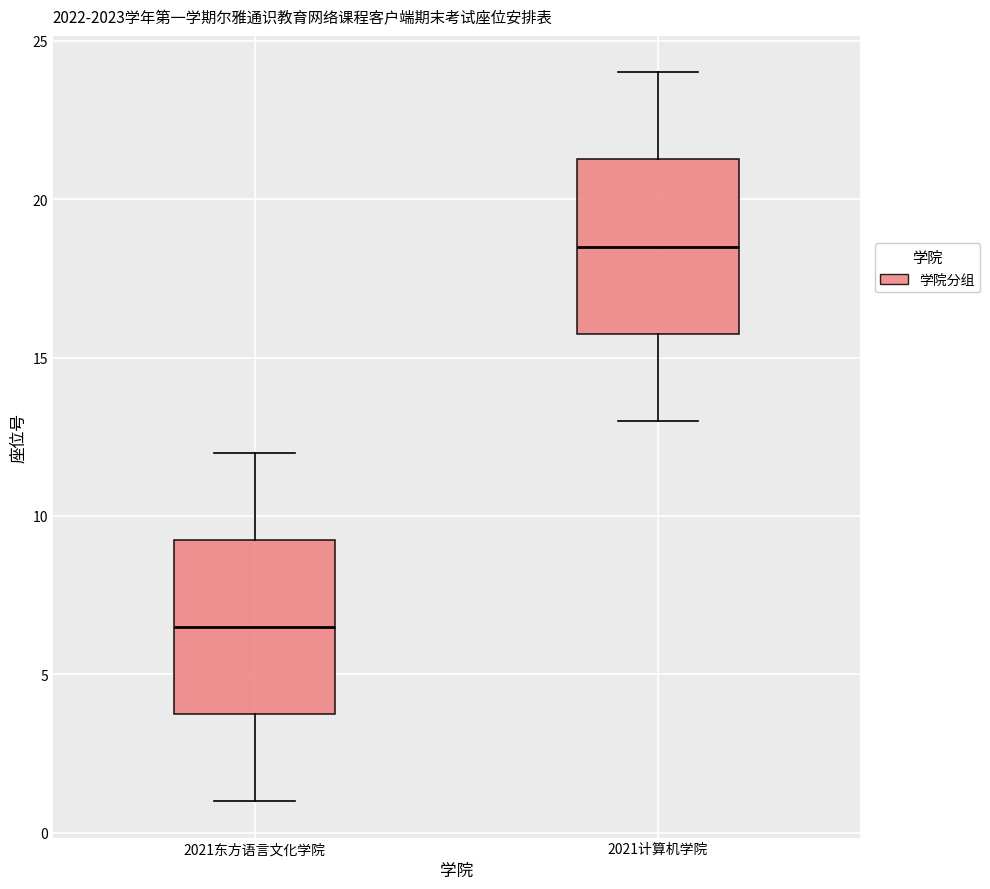

Where is the lower edge of the box for 2021计算机学院 on the y-axis? The values are not printed on the chart, so give them approximately, as read against the axis.

16.0